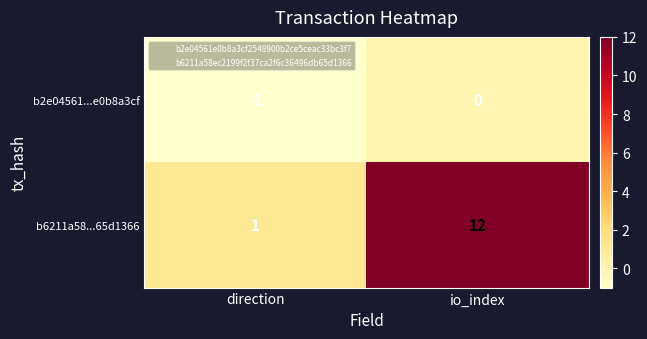

At which label is b6211a58...65d1366 closest to 6?

direction